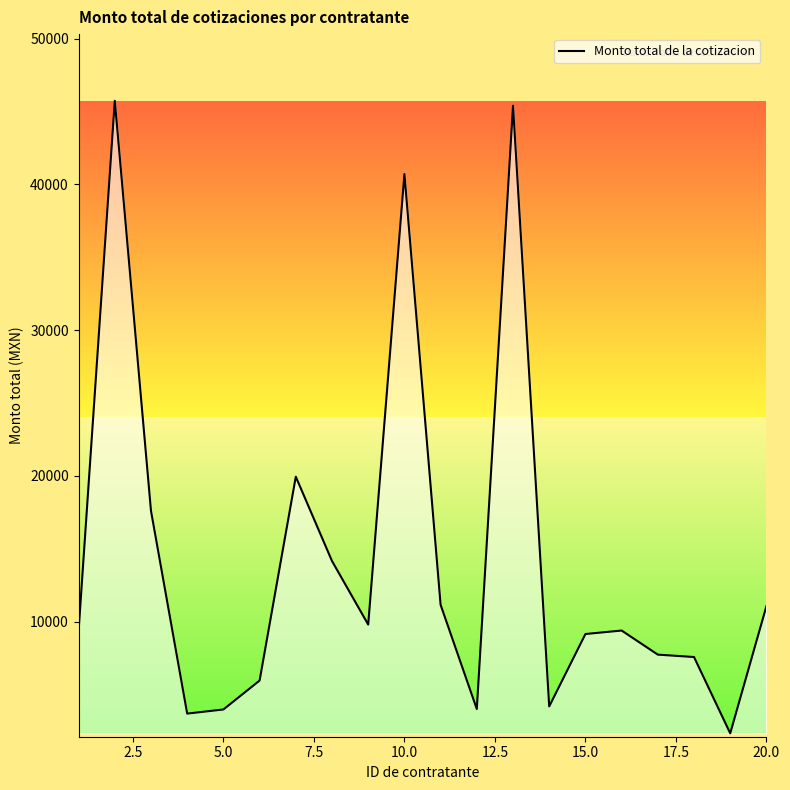

What is the maximum value shown in the chart?

45741.9